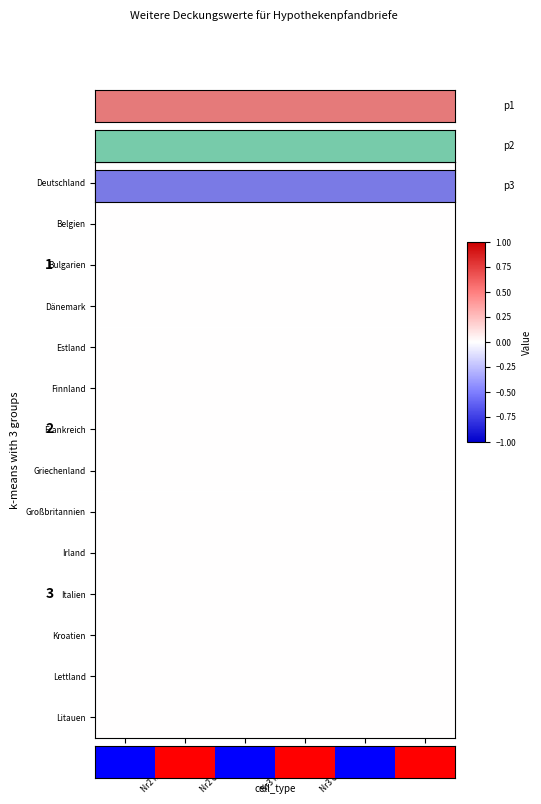

At how many categories does at least one series exceed 0?

3